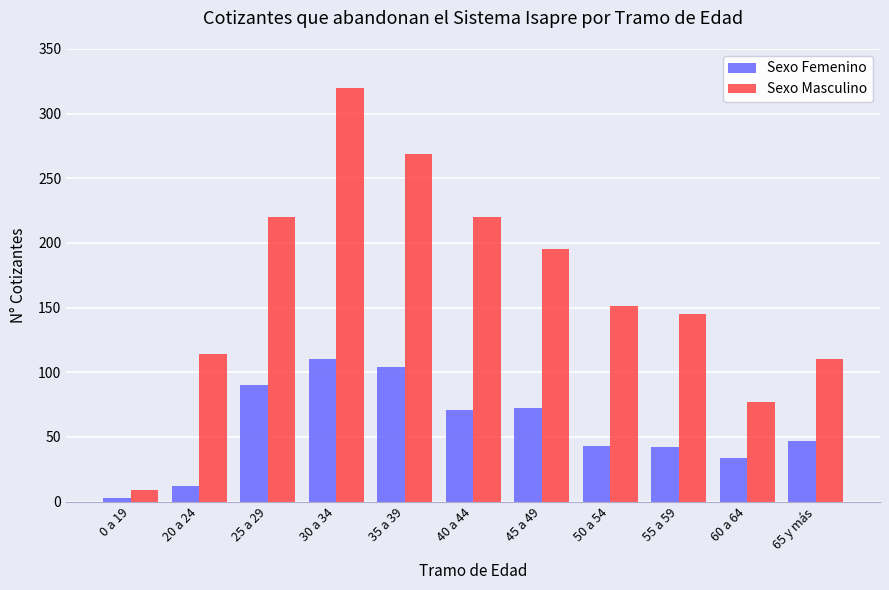

How many distinct data groups are displayed?

2